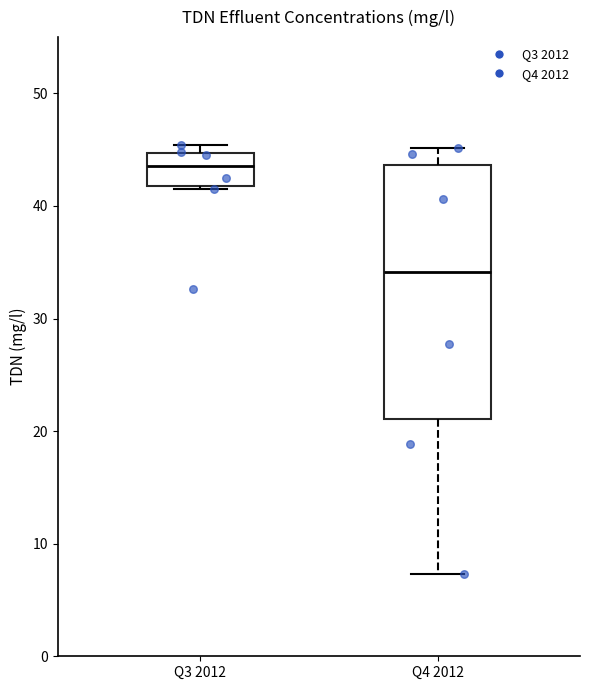

Reading left to right, read every box against the y-axis: the position of its median line, the range the box covers, and the ends of its whiskers. The values are not printed on the chart, so give them approximately, as read against the axis.

Q3 2012: median 44, box 42 to 45, whiskers 41 to 45 (just above the box's upper edge)
Q4 2012: median 34, box 21 to 44, whiskers 7 to 45